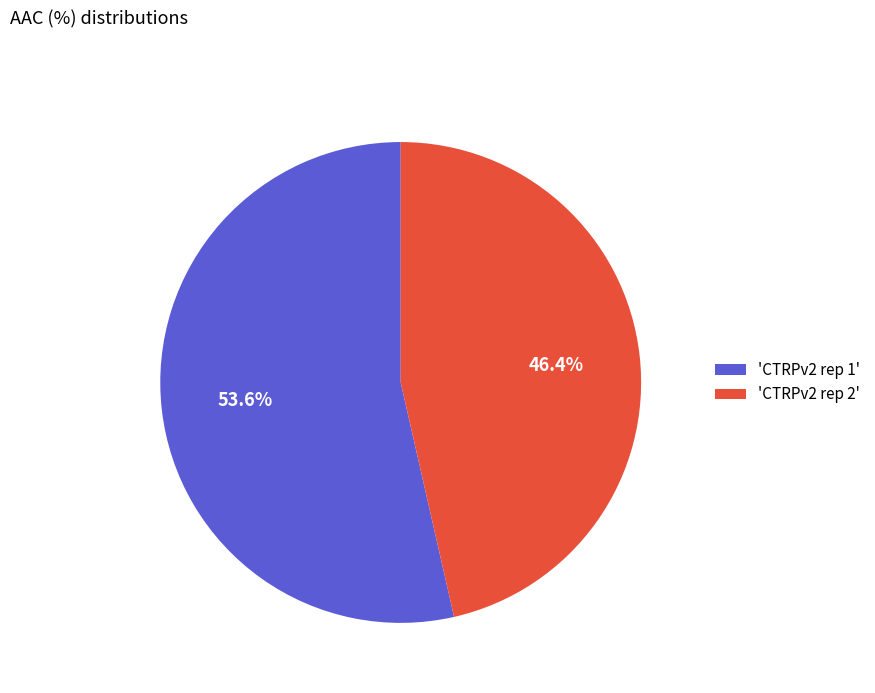

Rank the categories by value from highest to lowest.

'CTRPv2 rep 1', 'CTRPv2 rep 2'